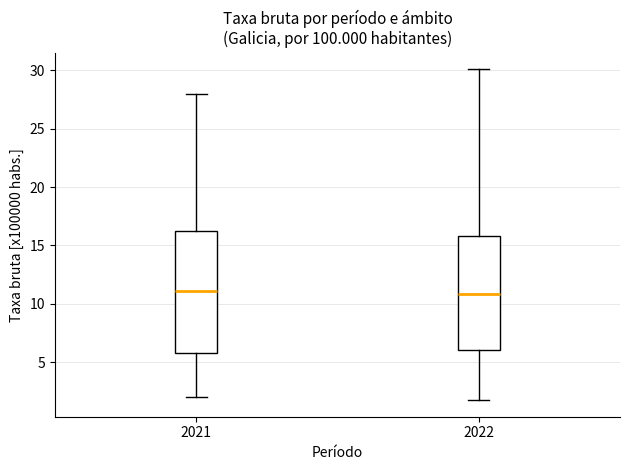

Reading left to right, read every box against the y-axis: the position of its median line, the range the box covers, and the ends of its whiskers. The values are not printed on the chart, so give them approximately, as read against the axis.

2021: median 11.0, box 6.0 to 16.5, whiskers 2.0 to 28.0
2022: median 11.0, box 6.0 to 16.0, whiskers 1.5 to 30.0